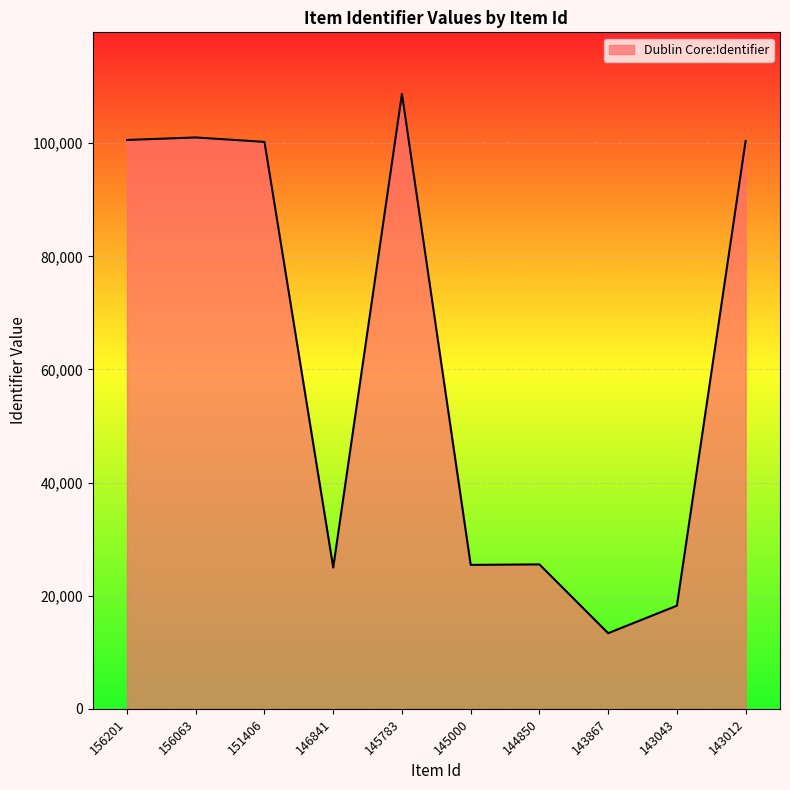

Between 145783 and 156201, which is larger?

145783